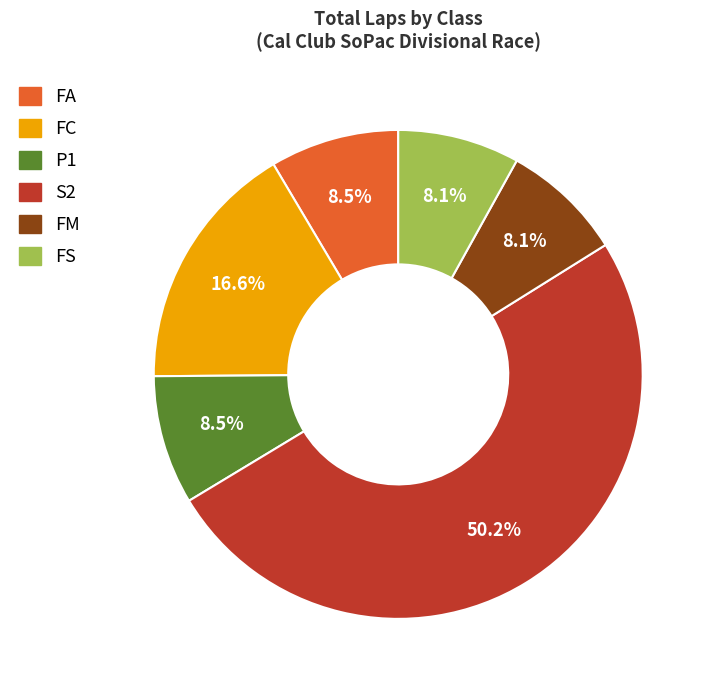

How many segments does this pie chart have?

6